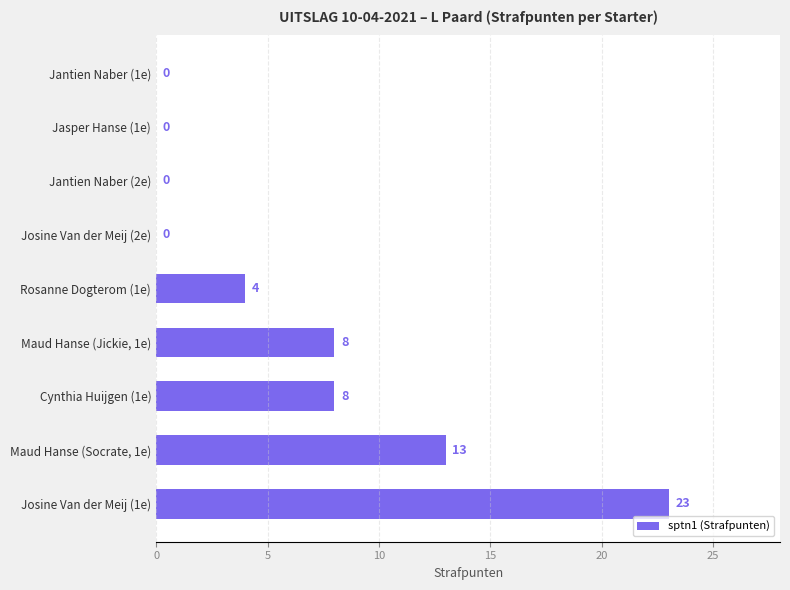

How many values are between 0 and 8?

7